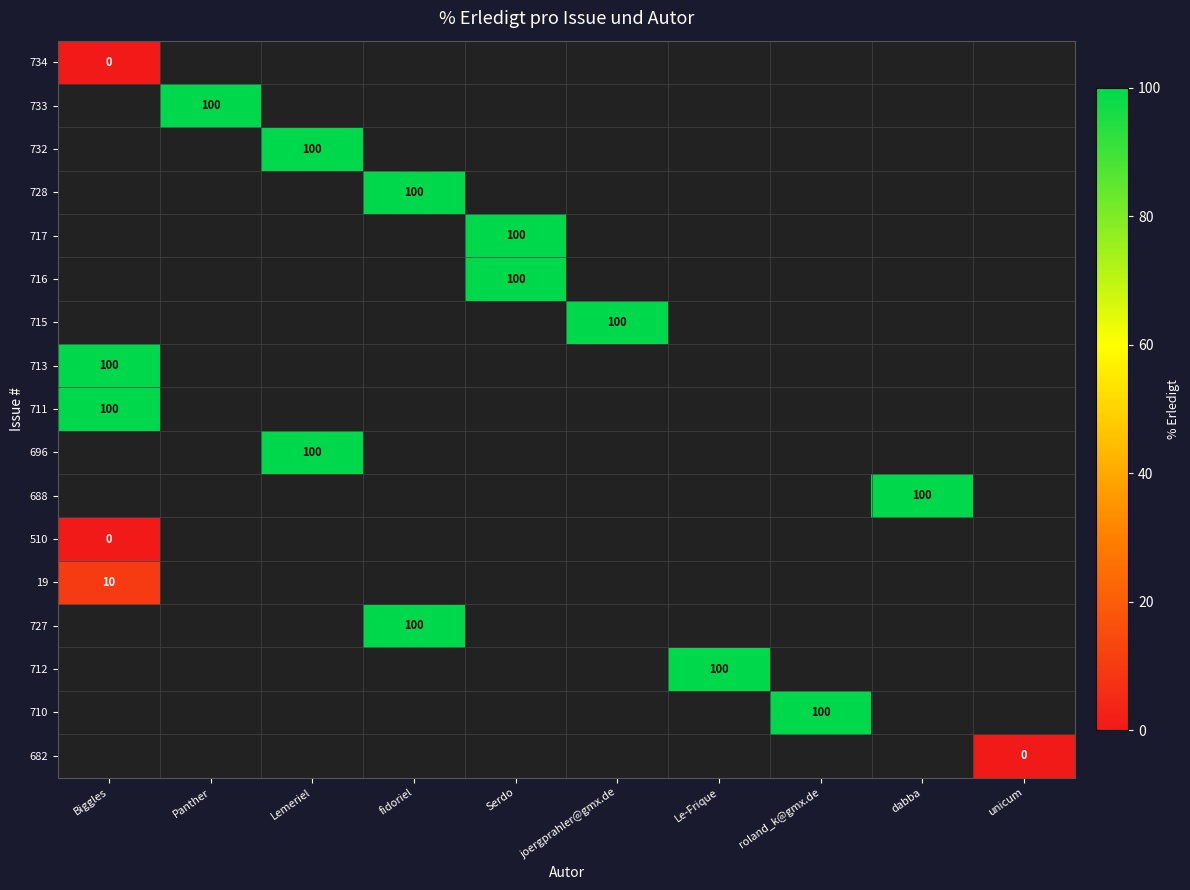

How many categories are shown in the chart?

10